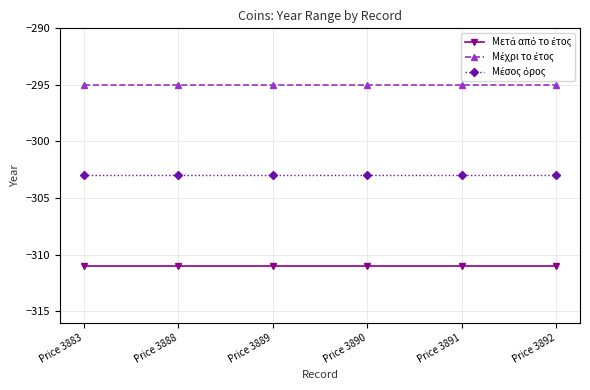

What is the difference between the highest and lowest values at Price 3889?

16